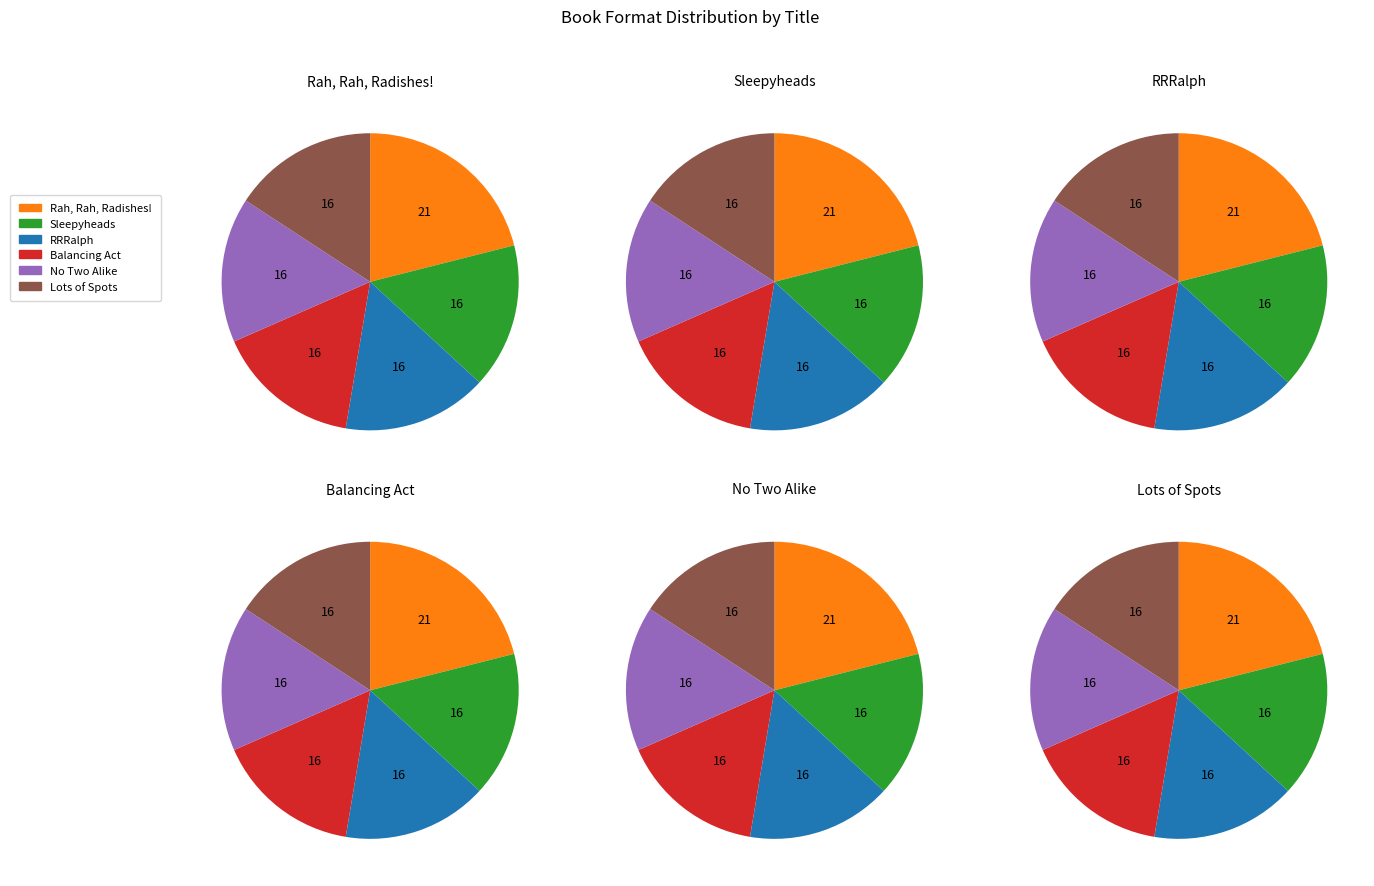

Is it true that No Two Alike is 24% of the pie?

False